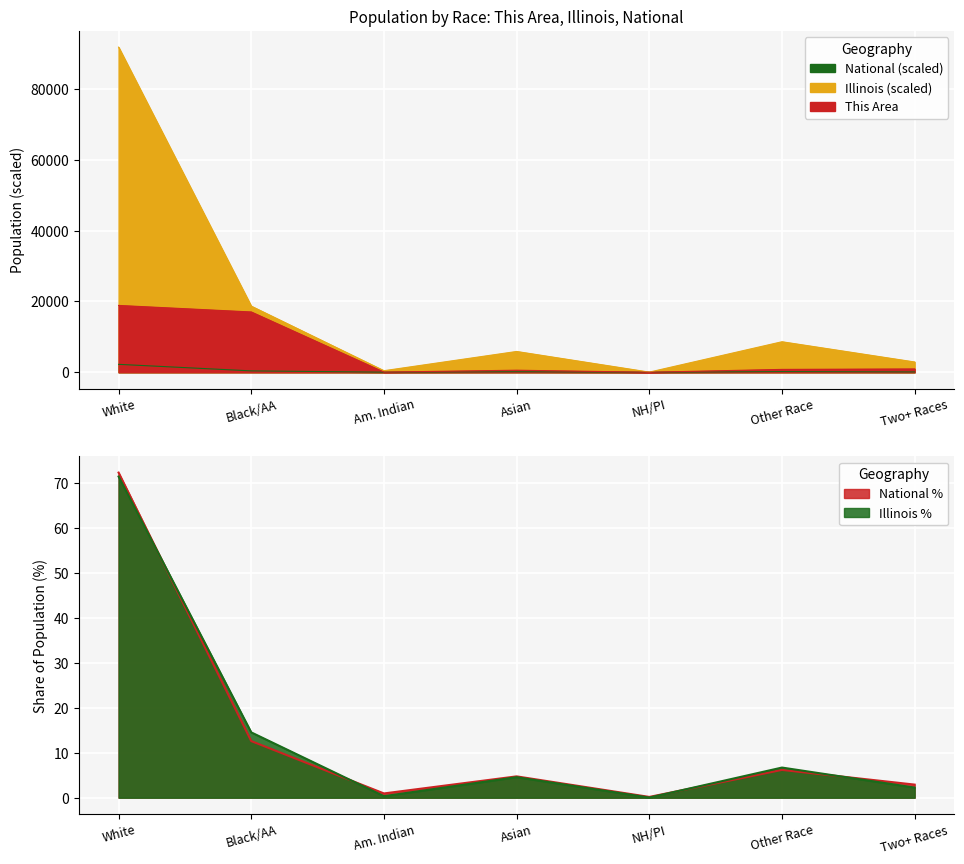

What is the value of the Illinois point at the 5th from the left?

40.5